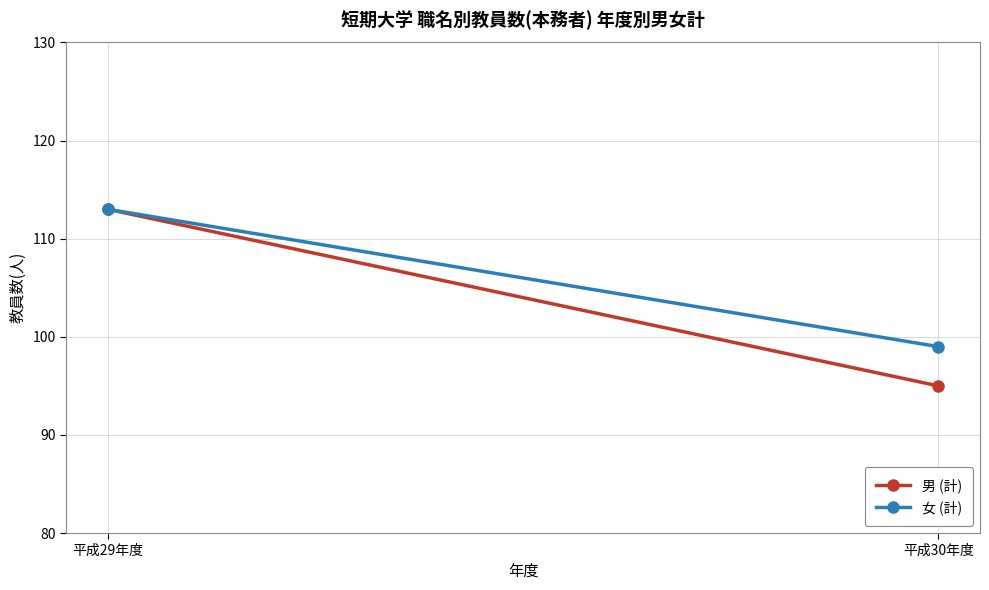

At which label is 男 (計) closest to 104?

平成29年度